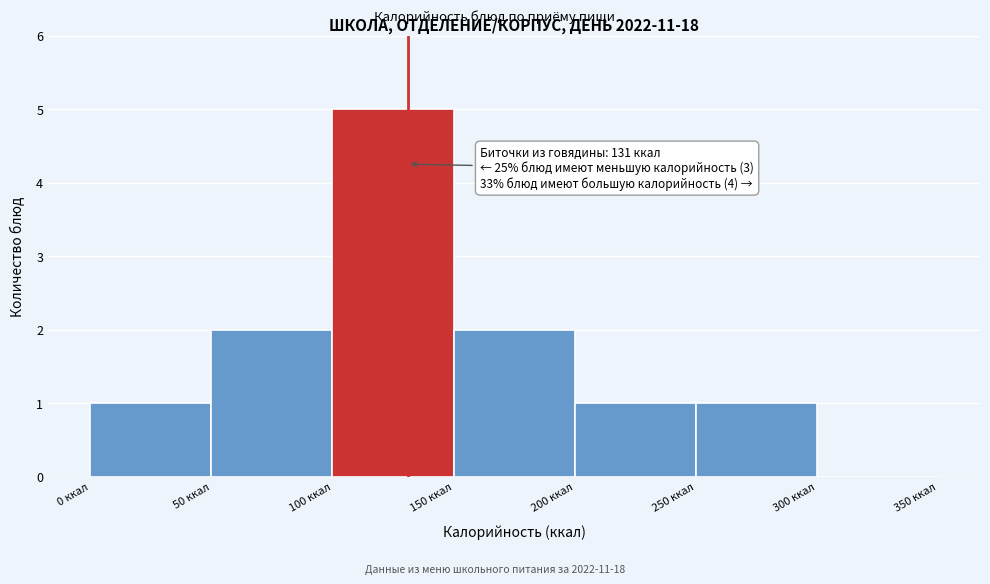

Which range on the x-axis has the tallest bar?

100 to 150